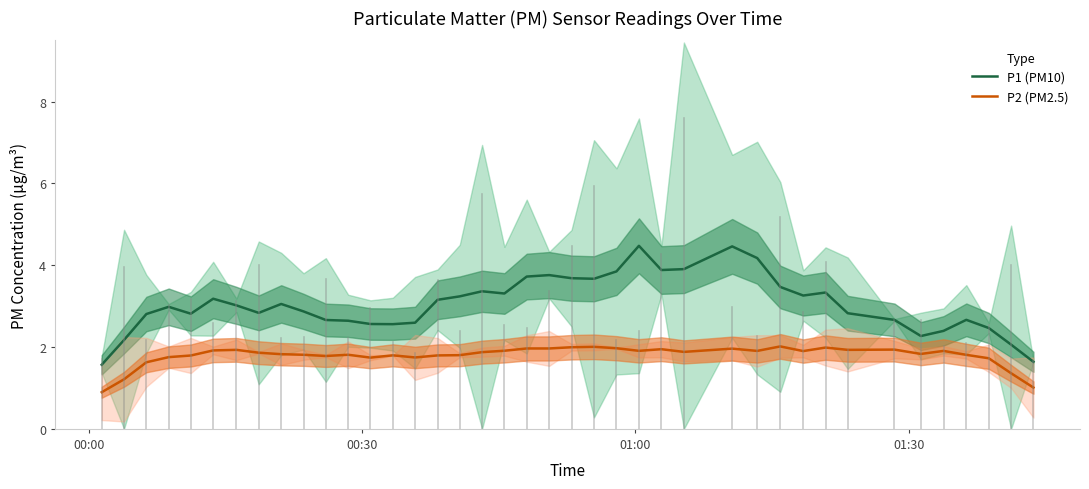

Which series has the largest range (max minus min)?

P1 (PM10)